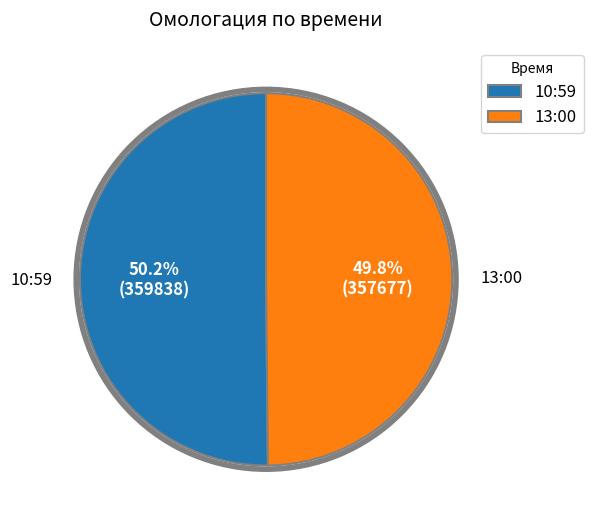

Approximately how many times larger is the value at 13:00 compared to 10:59?

1.0